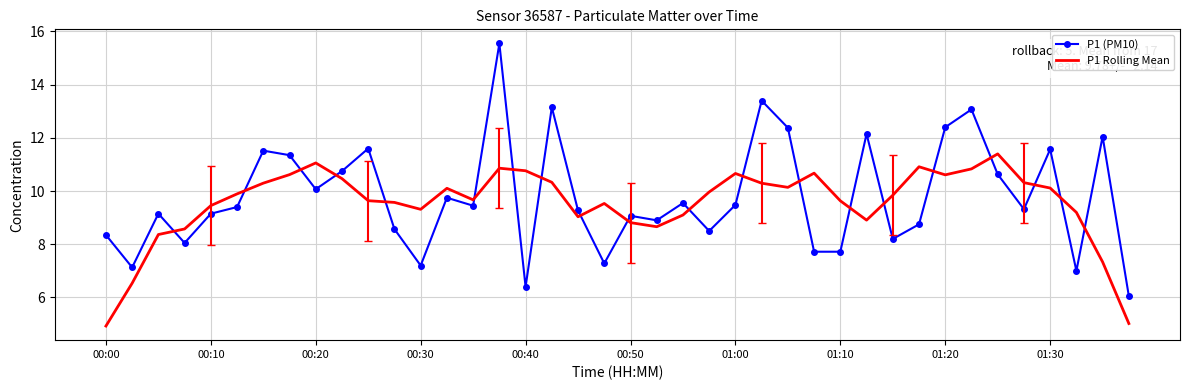

What is the minimum value shown in the chart?

4.9